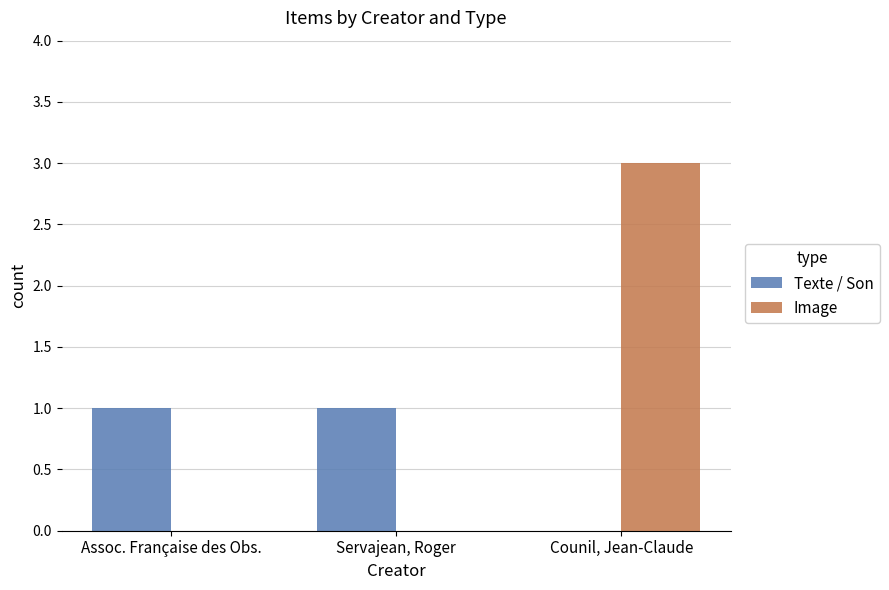

What is the sum of the Image values at Servajean, Roger and Counil, Jean-Claude?

3